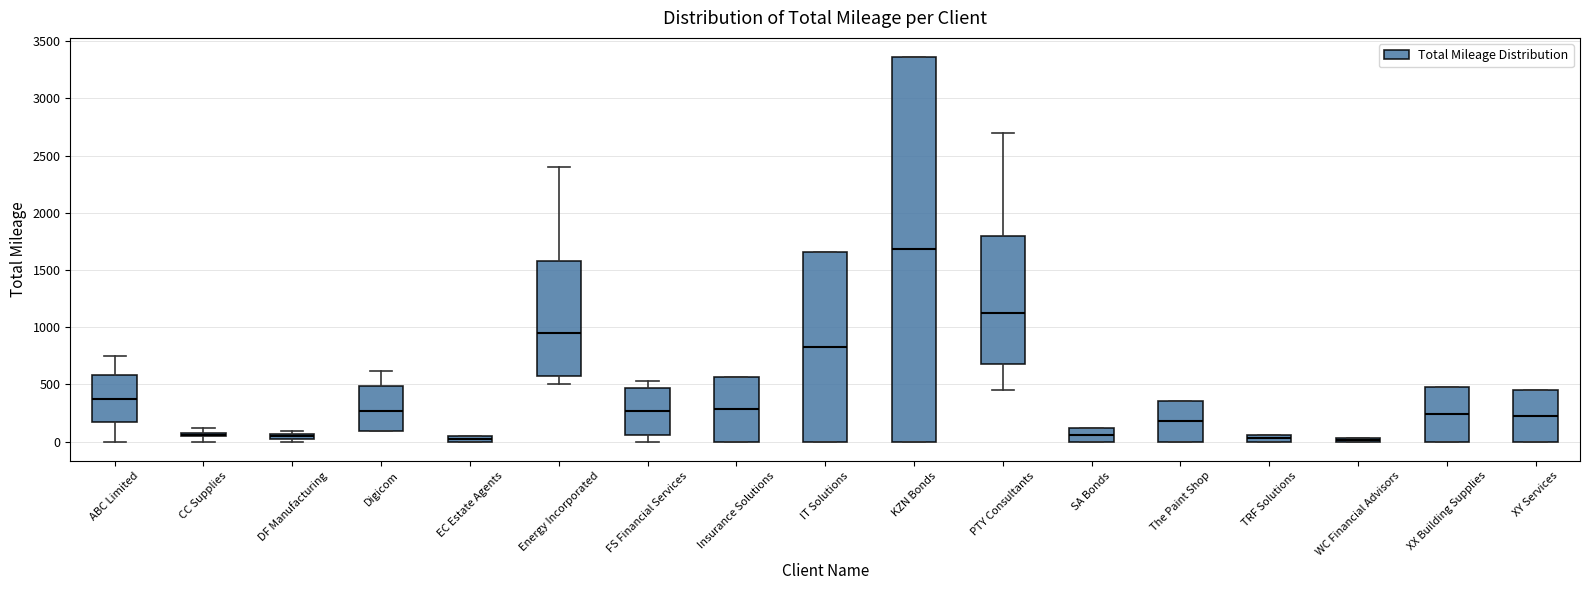

Where is the upper edge of the box for The Paint Shop on the y-axis? The values are not printed on the chart, so give them approximately, as read against the axis.

350